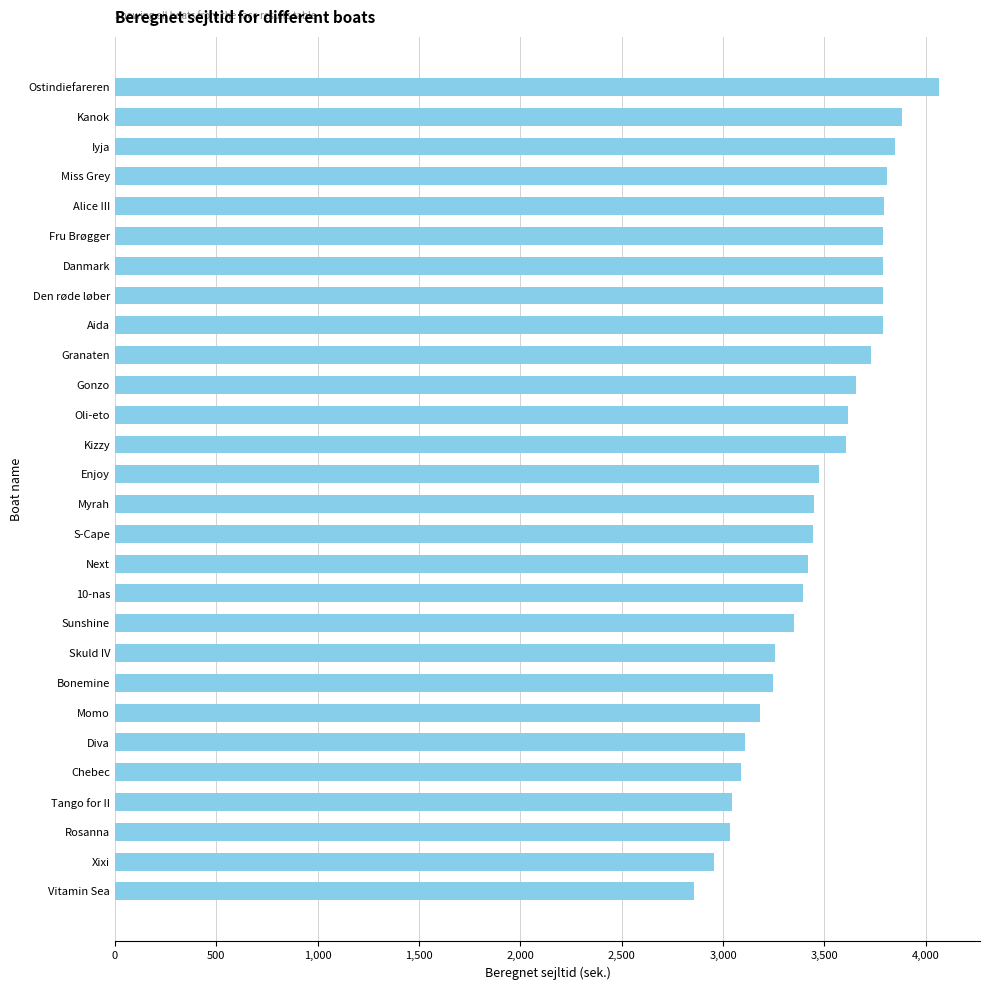

What is the average value?

3481